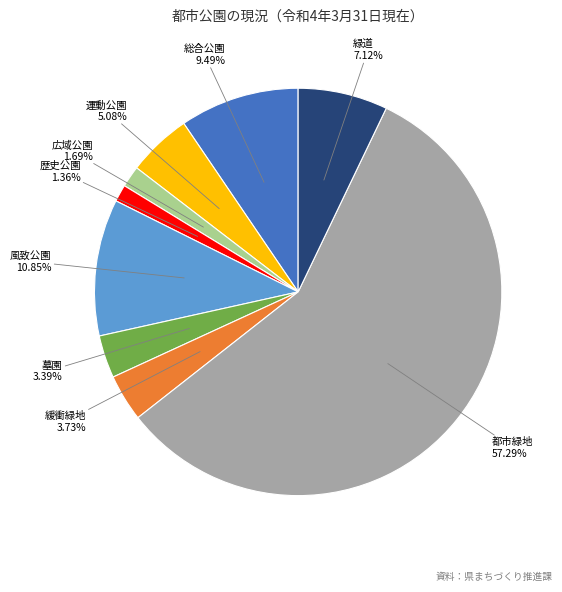

What percentage is the 墓園 slice, to the nearest percent?

3%